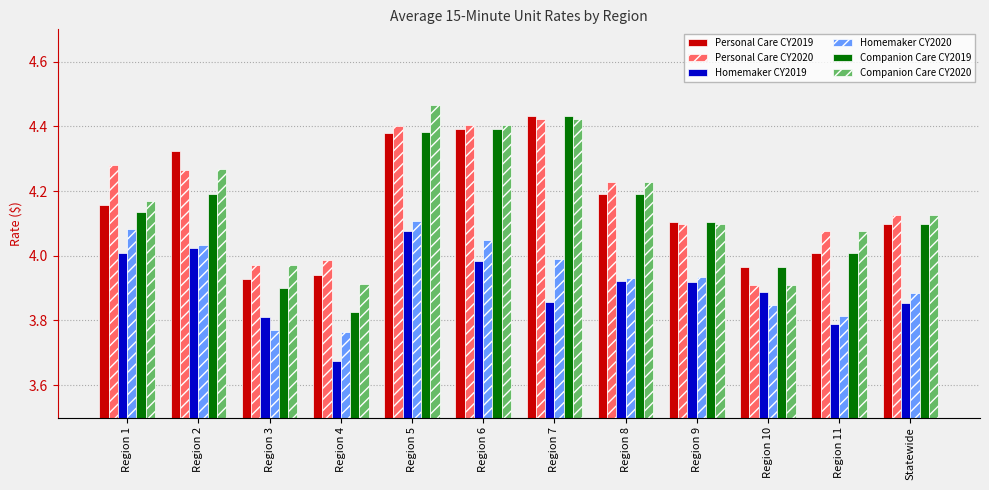

How many groups of bars are there?

12